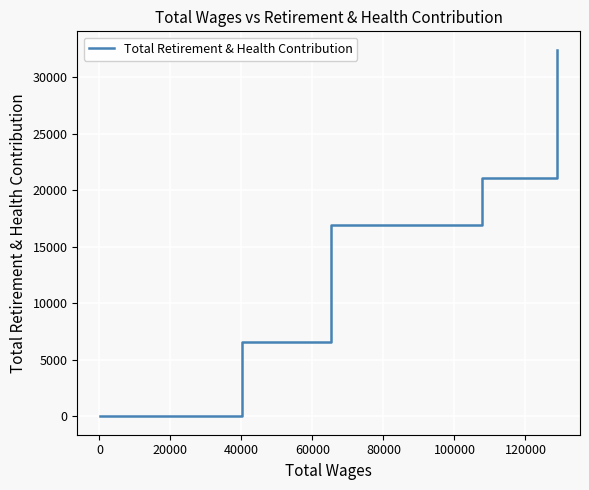

What is the difference between the second highest and minimum values?

21079